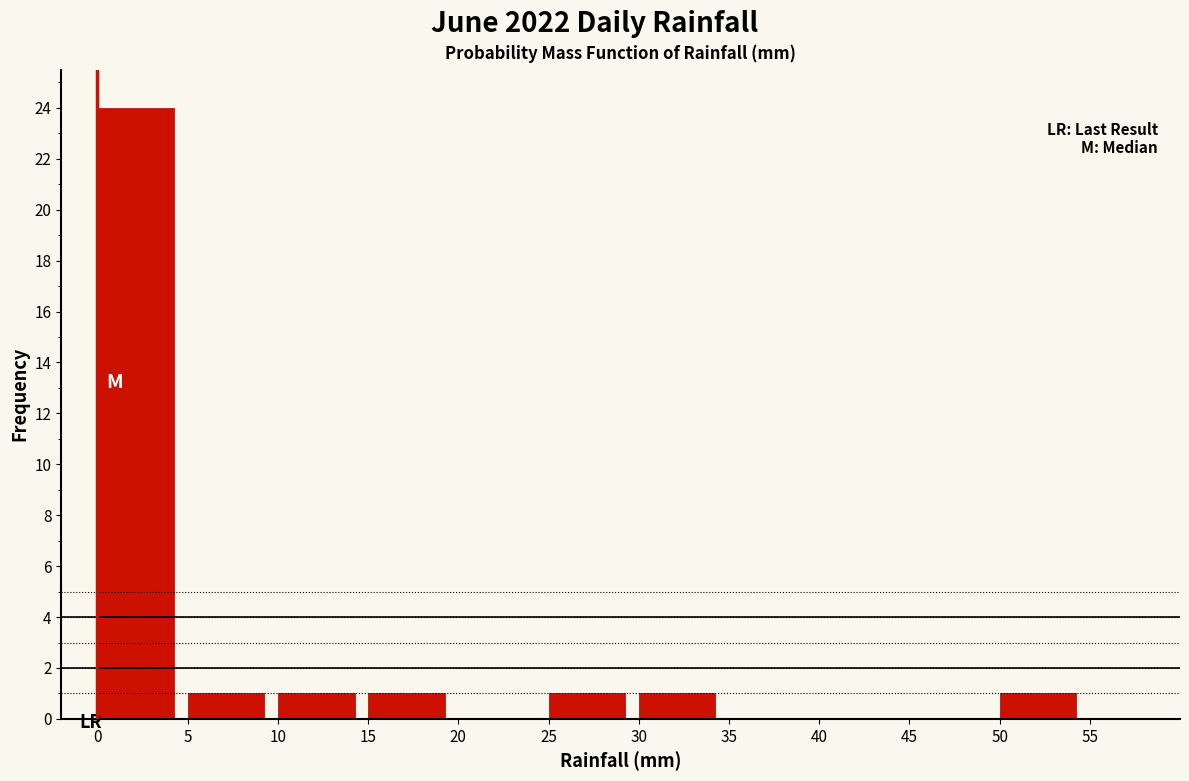

Over which range of the x-axis is the bar tallest?

0 to 5